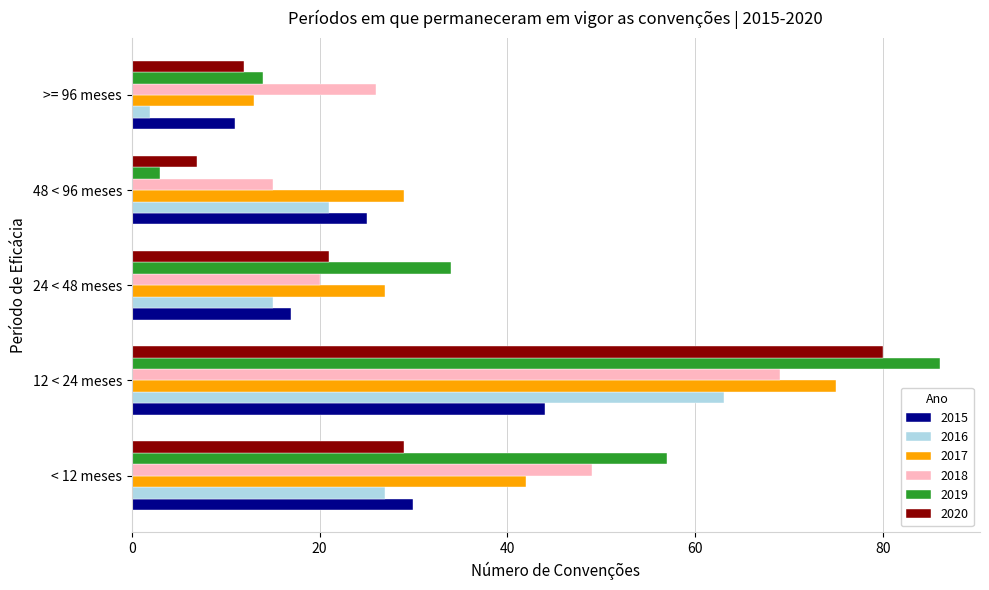

What is the maximum value for 2017?

75